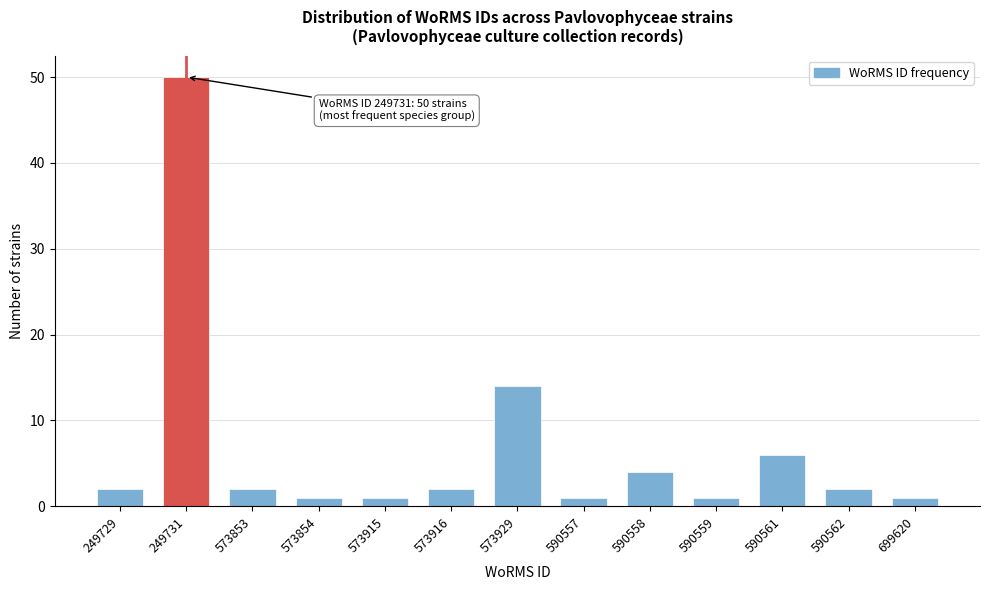

Reading right to left, what are all the values shown in this chart?

1	2	6	1	4	1	14	2	1	1	2	50	2